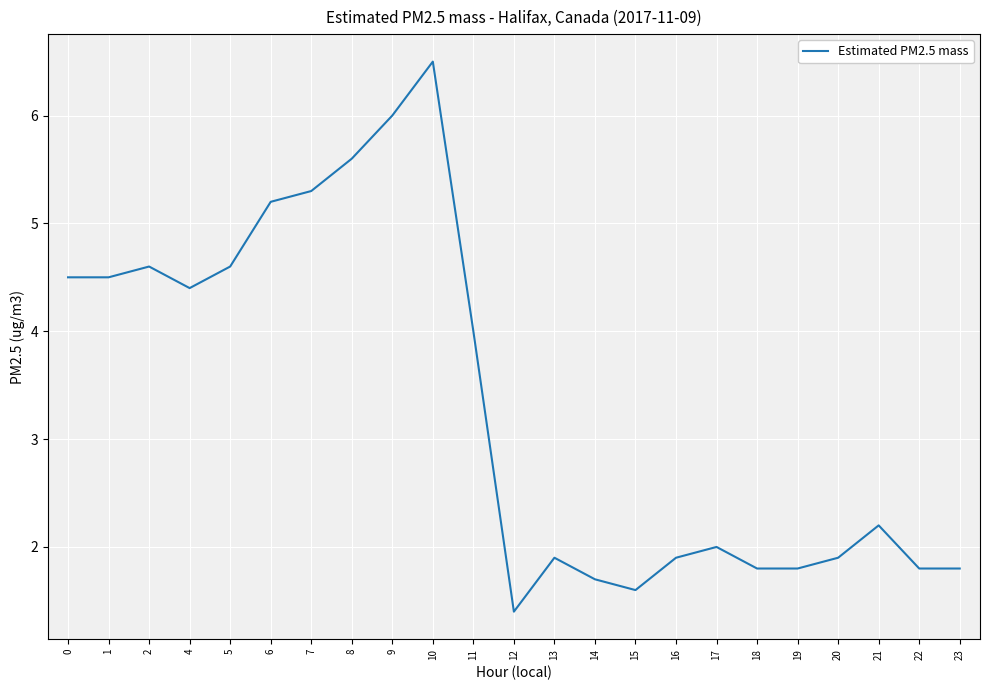

Count the number of data series in this chart.

1